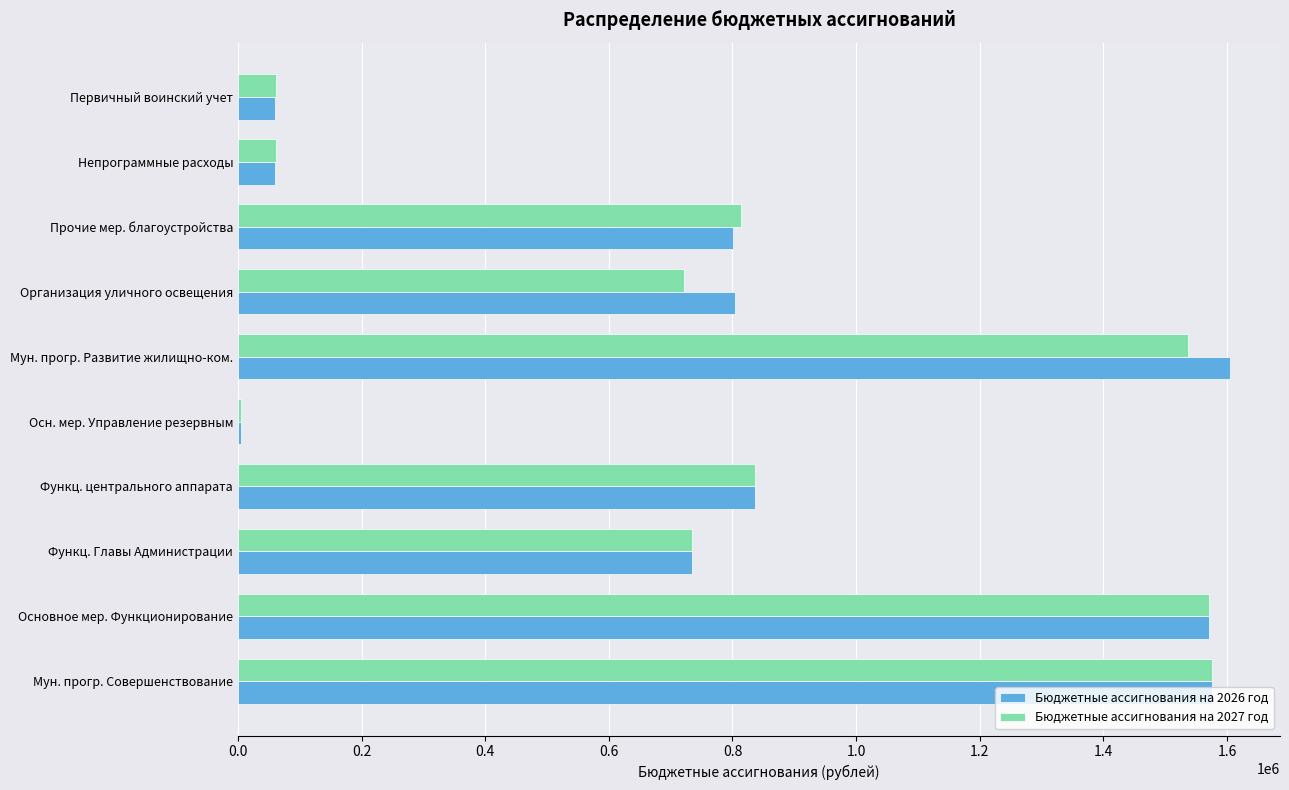

How many series are shown in this chart?

2